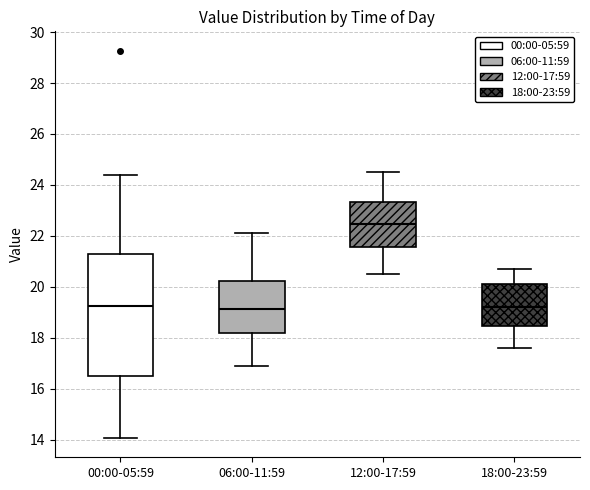

Reading left to right, read every box against the y-axis: the position of its median line, the range the box covers, and the ends of its whiskers. The values are not printed on the chart, so give them approximately, as read against the axis.

00:00-05:59: median 19.2, box 16.6 to 21.2, whiskers 14.0 to 24.4
06:00-11:59: median 19.2, box 18.2 to 20.2, whiskers 17.0 to 22.2
12:00-17:59: median 22.4, box 21.6 to 23.4, whiskers 20.6 to 24.6
18:00-23:59: median 19.2, box 18.4 to 20.2, whiskers 17.6 to 20.8